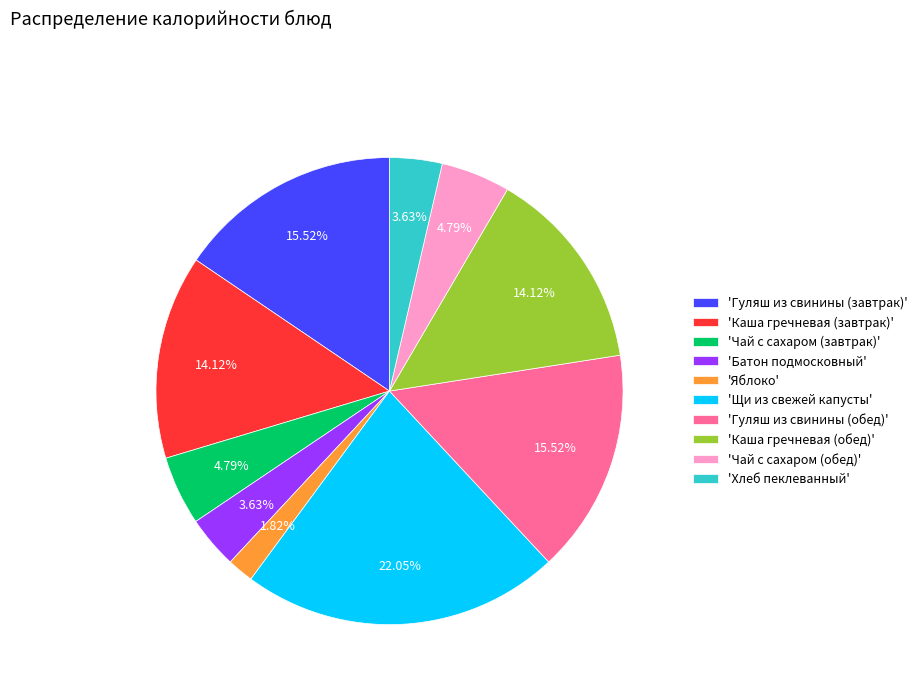

What is the ratio of the value at 'Чай с сахаром (завтрак)' to the value at 'Каша гречневая (обед)'?

0.3